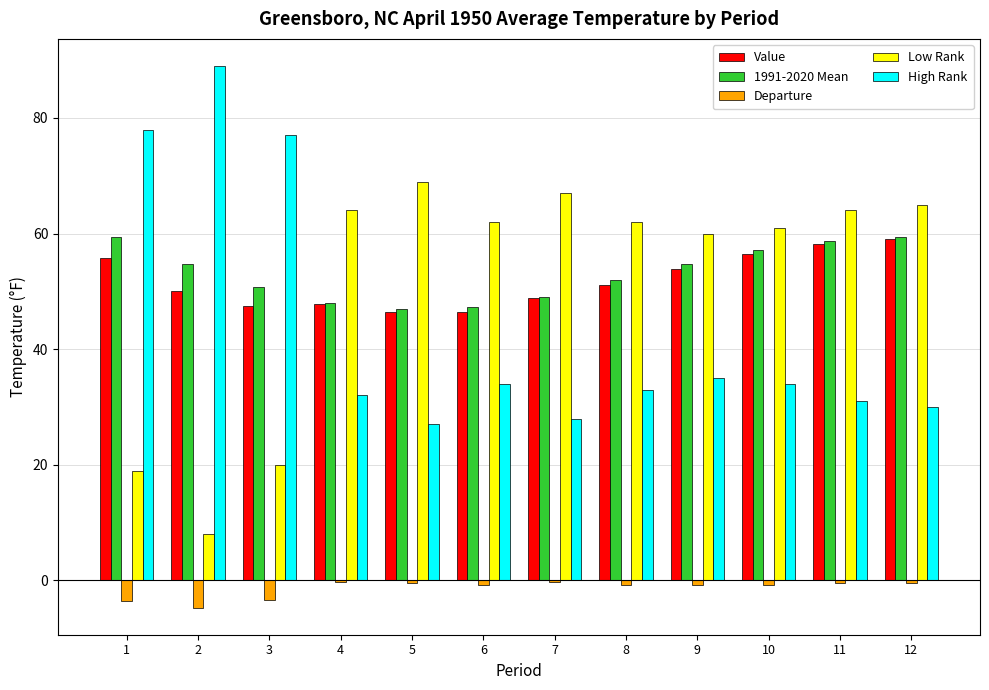

What is the highest value of the Value series?

59.0